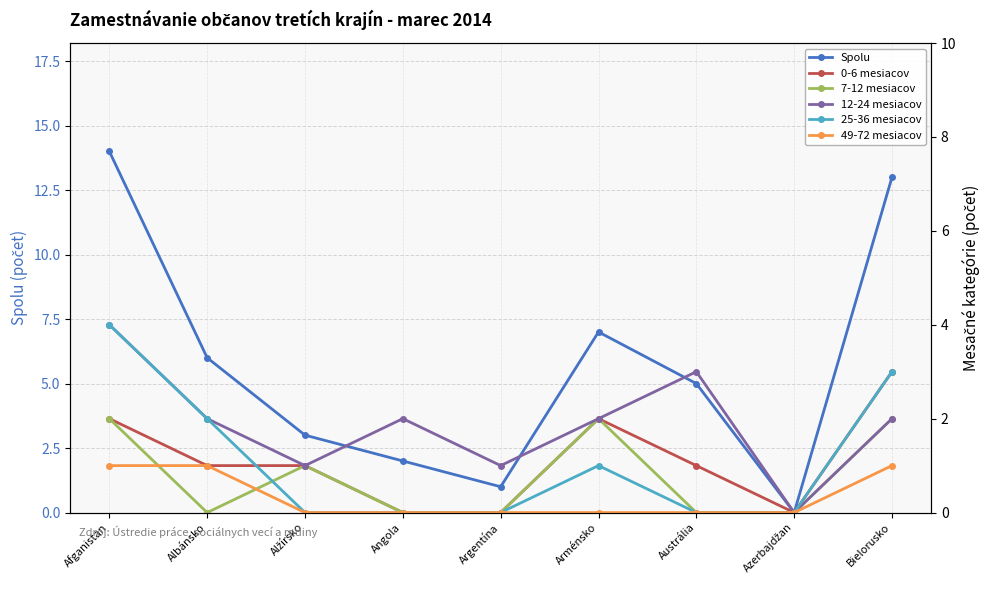

At which label is 12-24 mesiacov closest to 2?

Albánsko